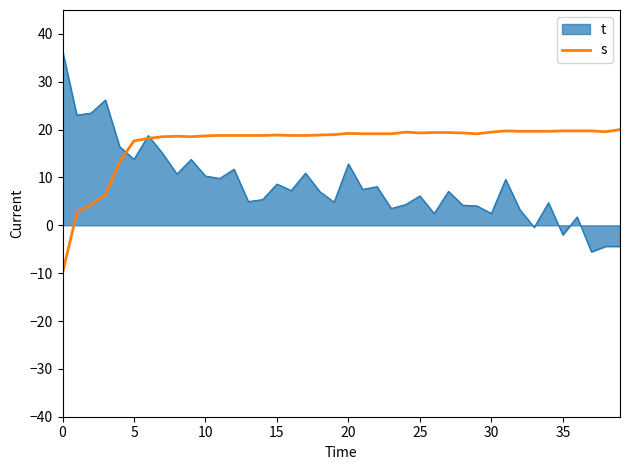

Which series has the largest total across all categories?

s